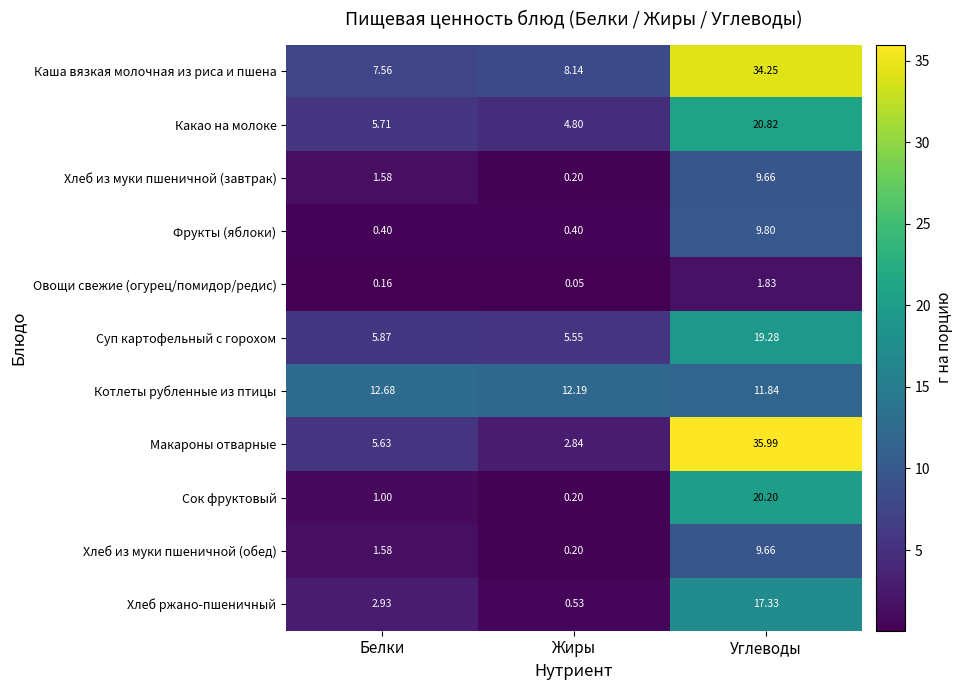

What is the total value across all series at Углеводы?

190.7